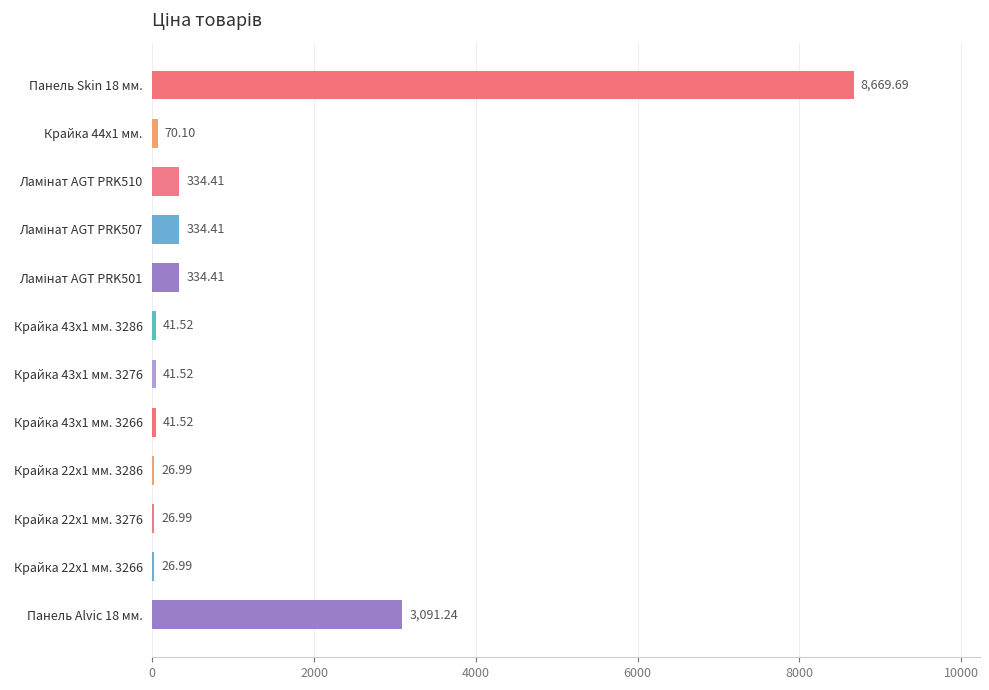

Which has a higher value, Крайка 22x1 мм. 3286 or Панель Alvic 18 мм.?

Панель Alvic 18 мм.